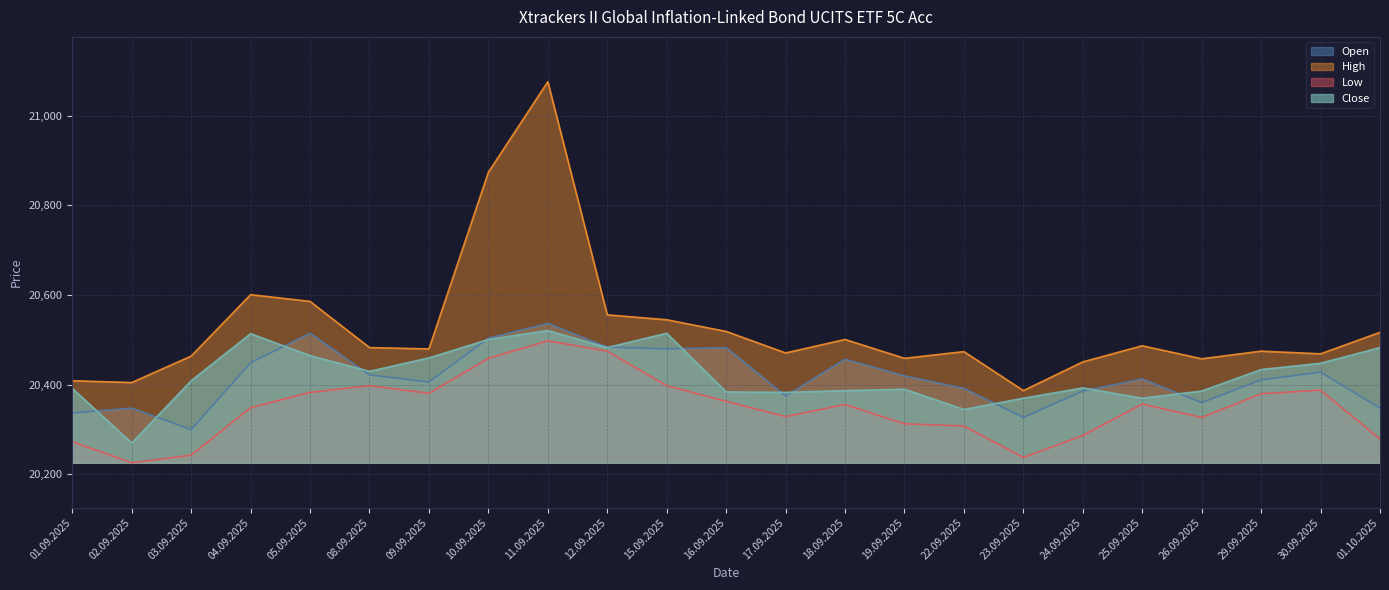

Which label corresponds to the smallest value in the chart?

02.09.2025